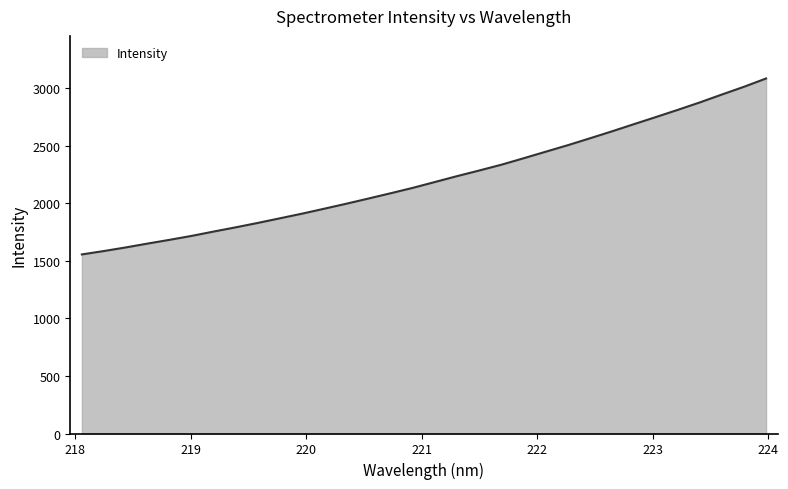

What is the difference between the maximum and minimum values?

1529.0